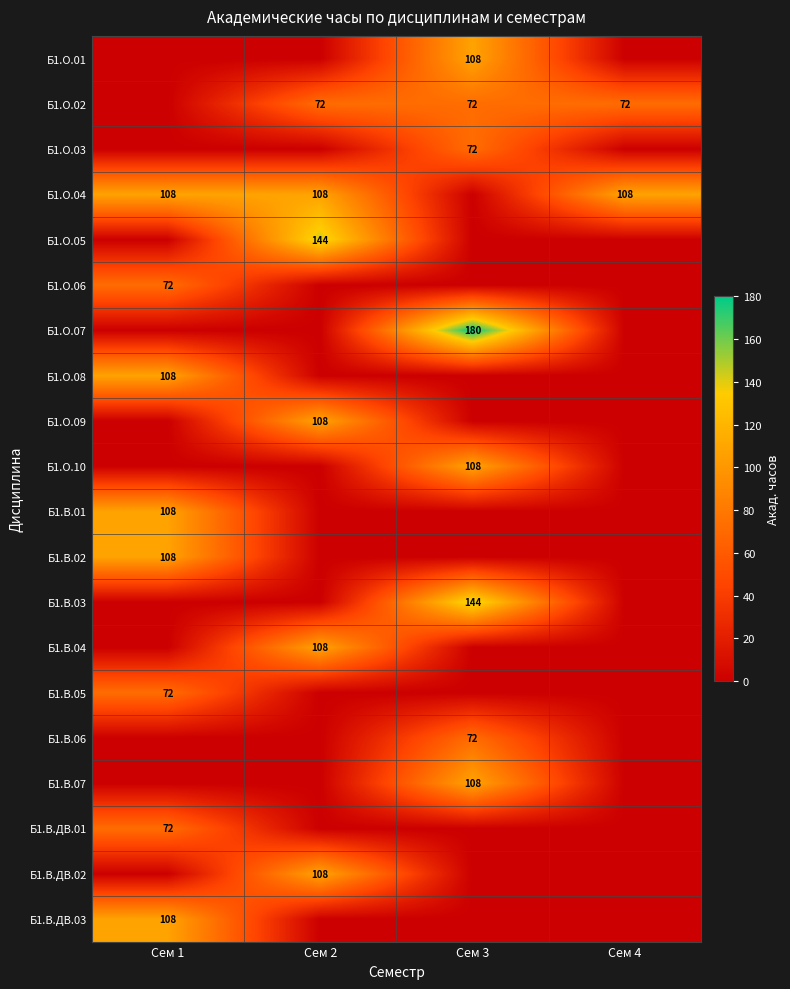

True or false: Б1.О.07 has a value of 180 at Сем 3.

True